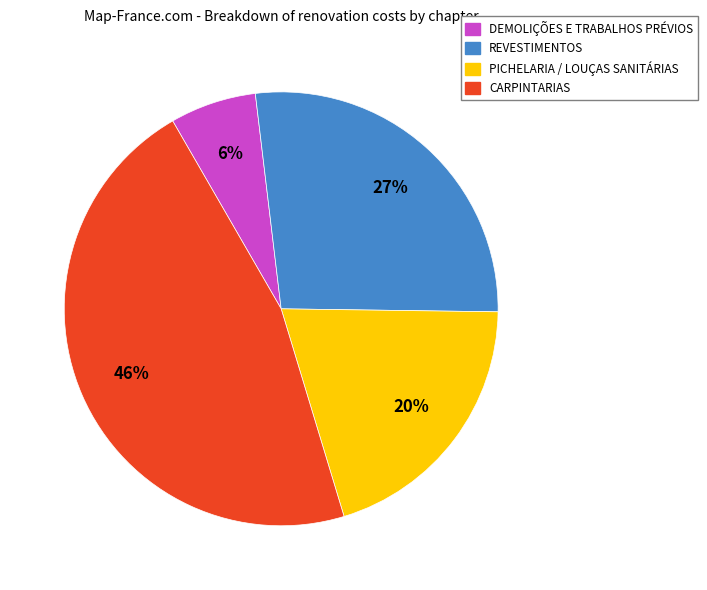

Is DEMOLIÇÕES E TRABALHOS PRÉVIOS the majority of the pie?

No